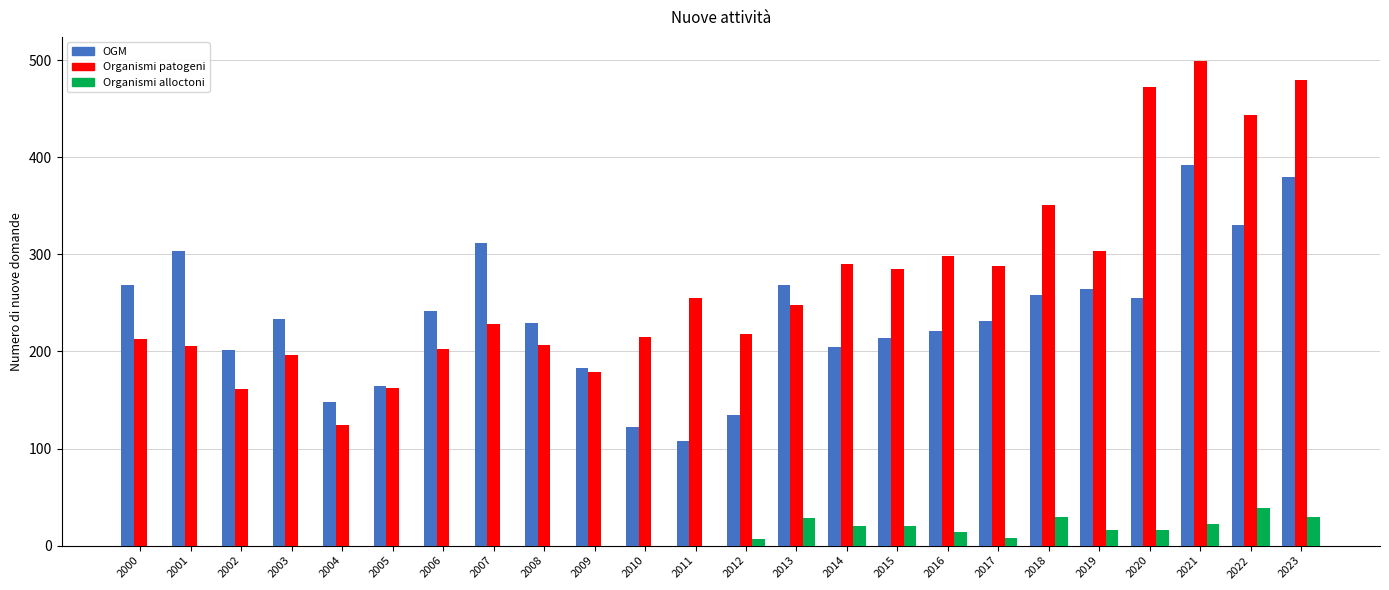

How many data points does each series have?

24